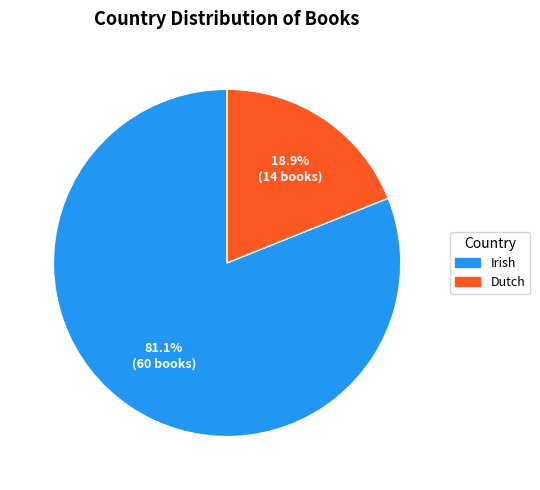

How many segments does this pie chart have?

2